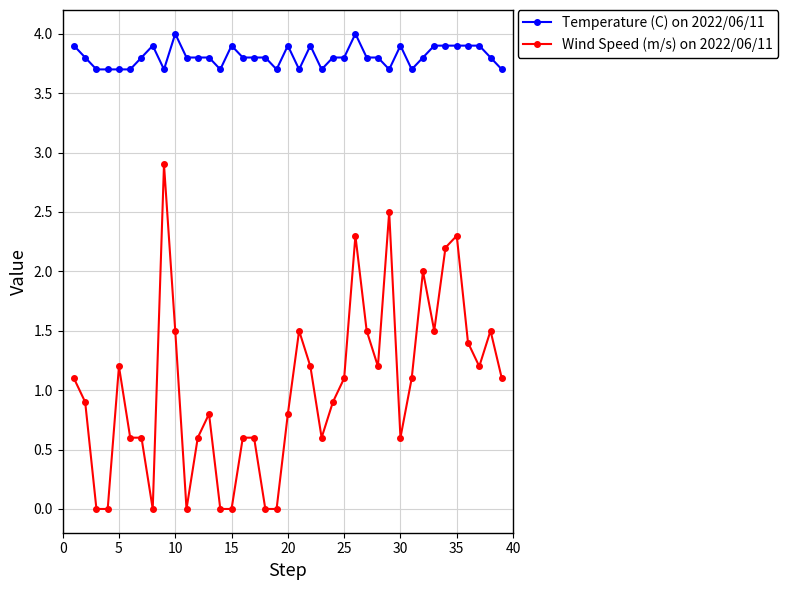

Which series has the largest total across all categories?

Temperature (C) on 2022/06/11